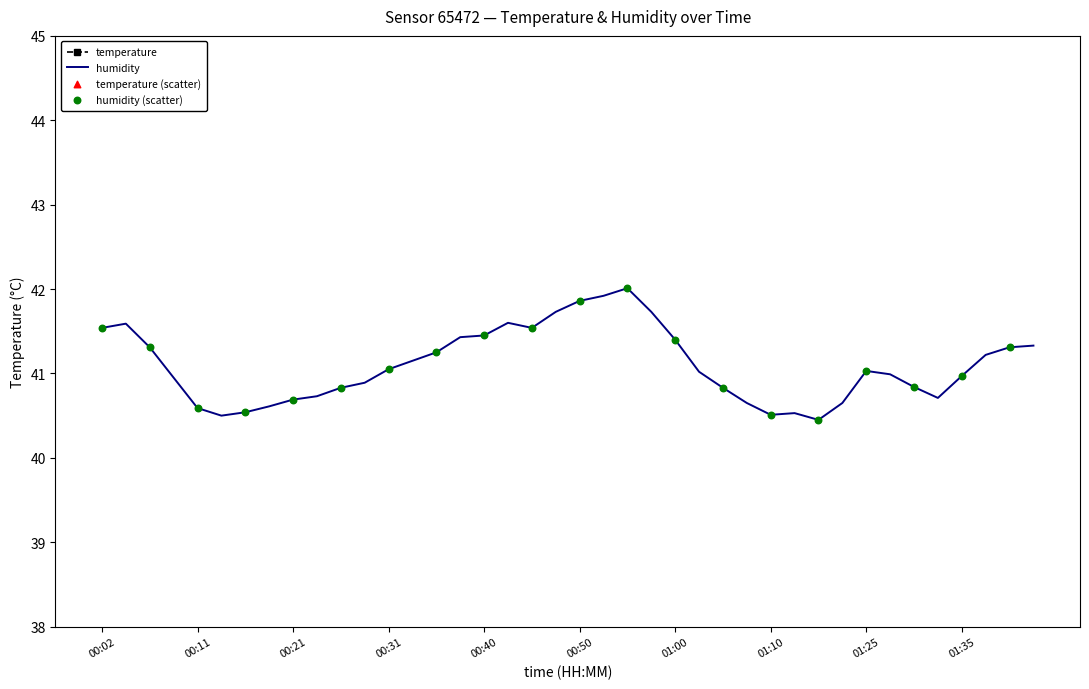

Is the value of humidity at 00:26 greater than the value of temperature at 00:23?

Yes